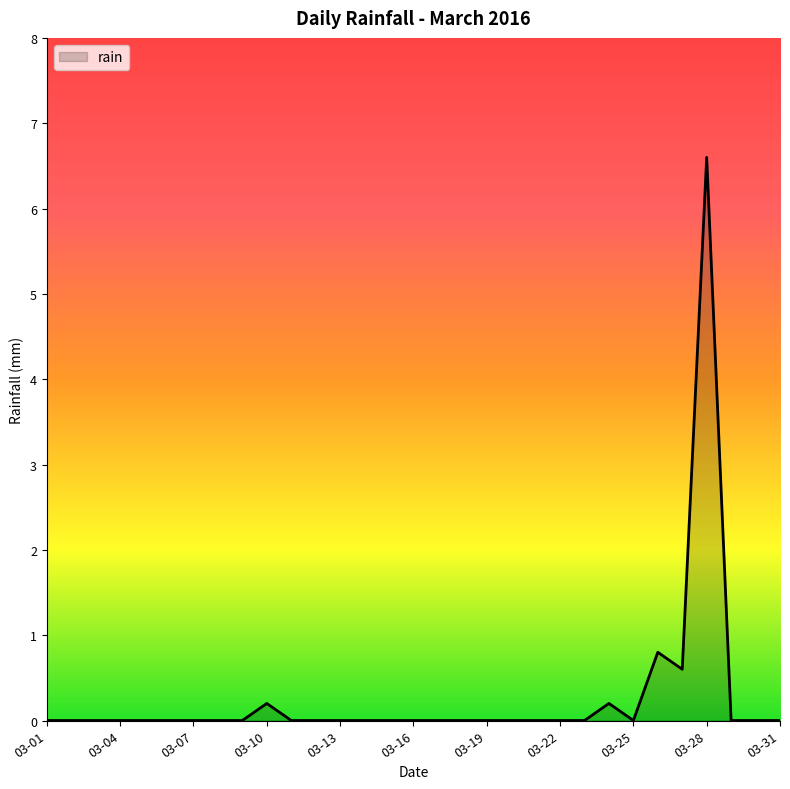

What is the greatest value displayed?

6.6